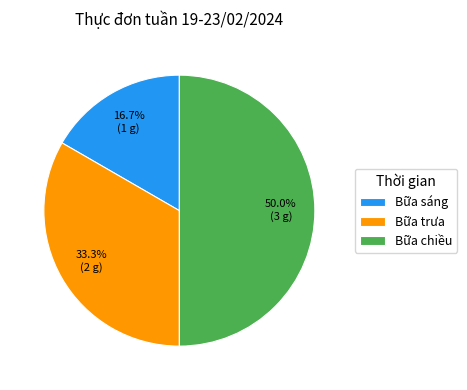

Rank the categories by value from lowest to highest.

Bữa sáng, Bữa trưa, Bữa chiều